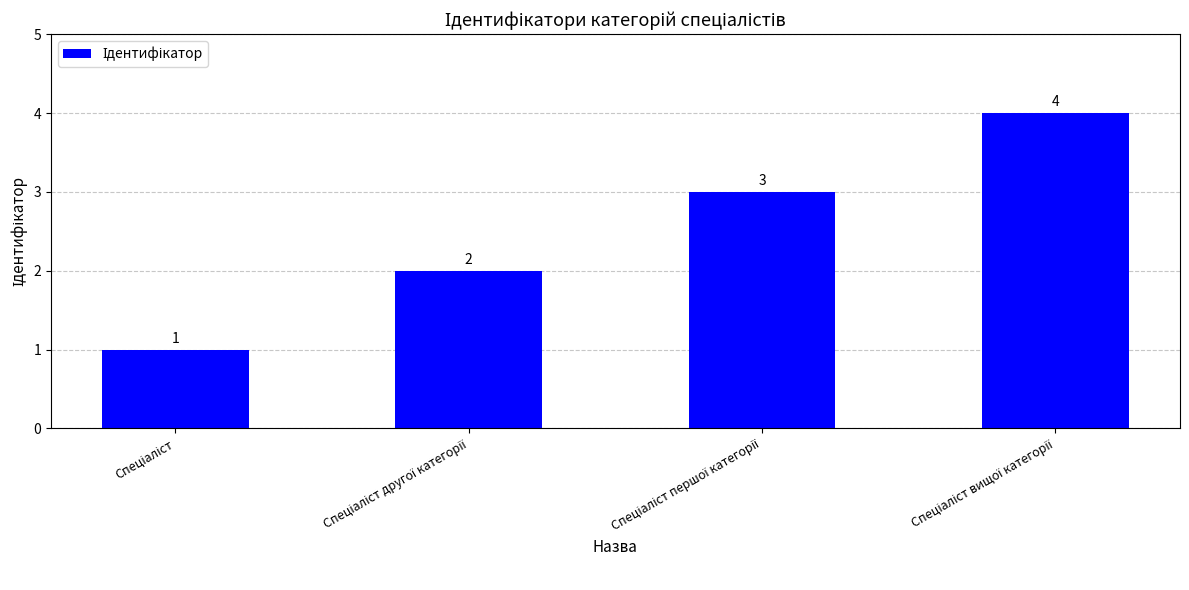

Count the values in the range 2 to 4.

3